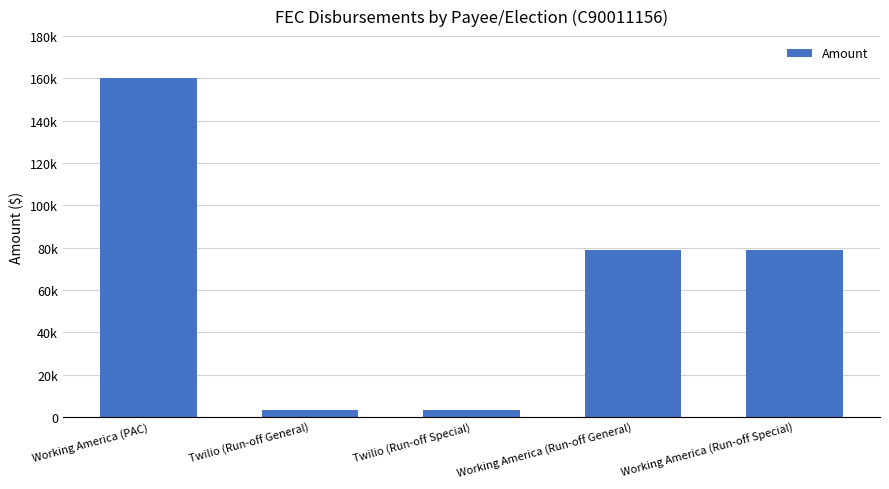

Count the number of values greater than 78854.

3